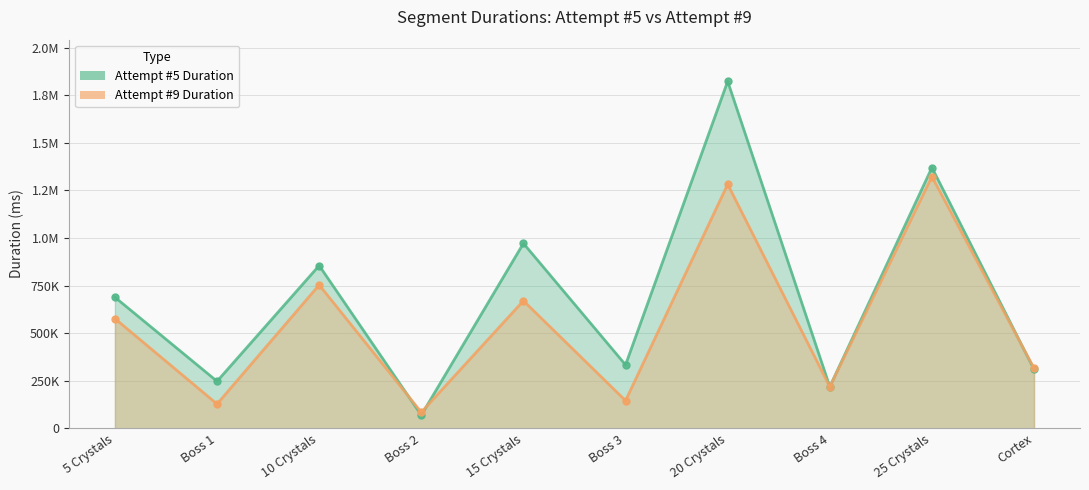

What is the maximum value for Attempt #5 Duration?

1823480